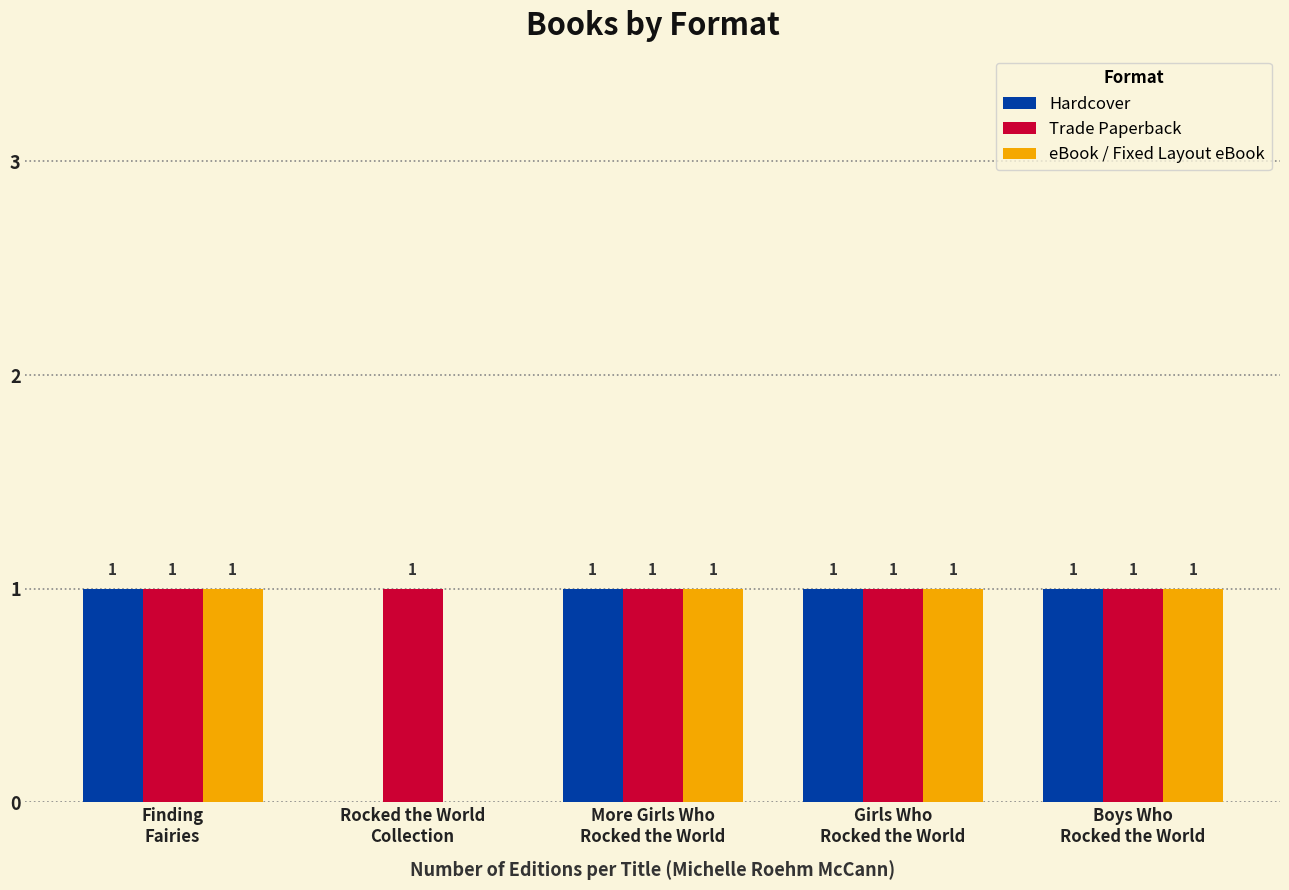

Which series has the largest total across all categories?

Trade Paperback